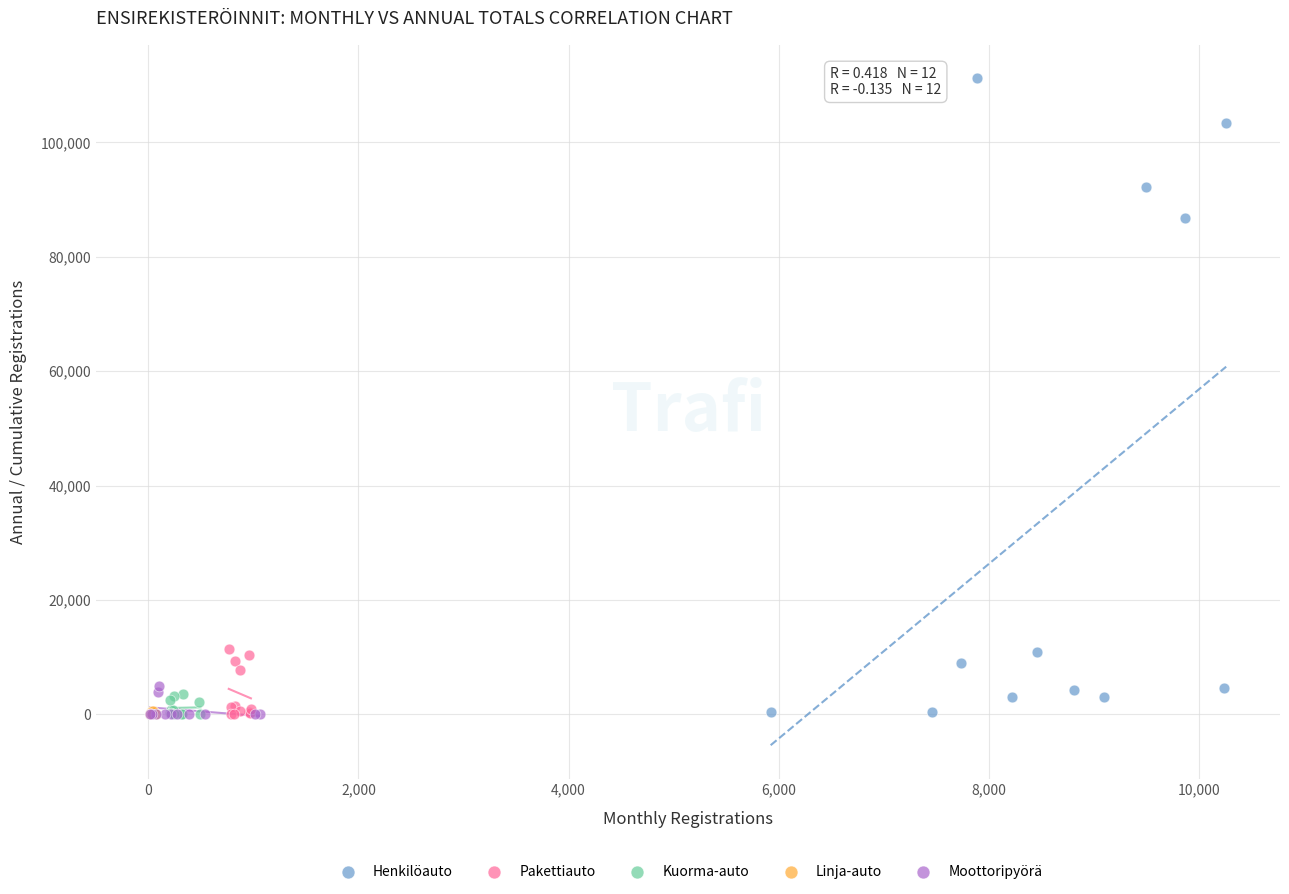

What are all the series names shown in the legend?

Henkilöauto, Pakettiauto, Kuorma-auto, Linja-auto, Moottoripyörä